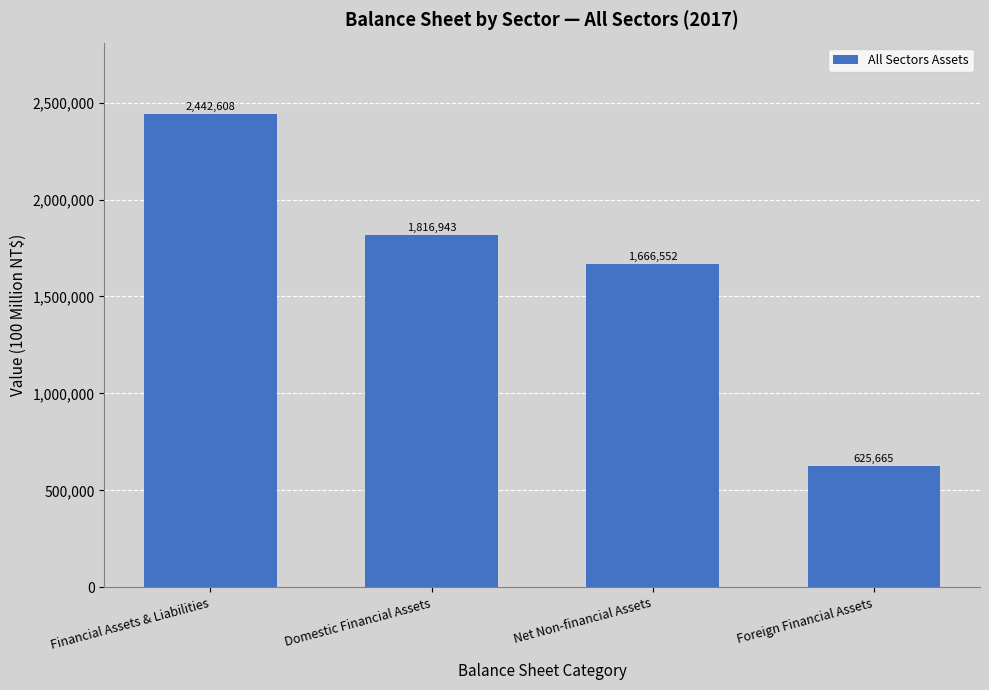

How many values are below 1816943?

2